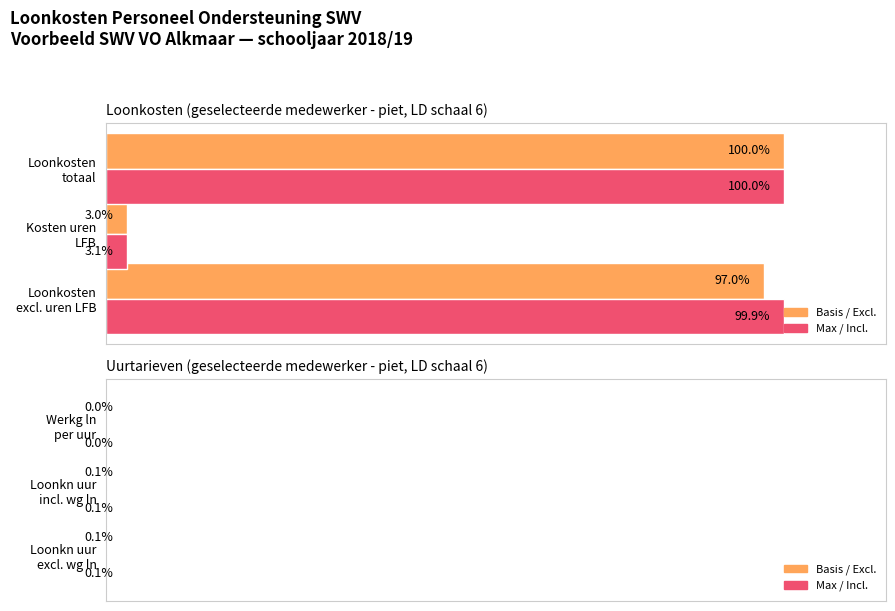

How many bars are there in each group?

2